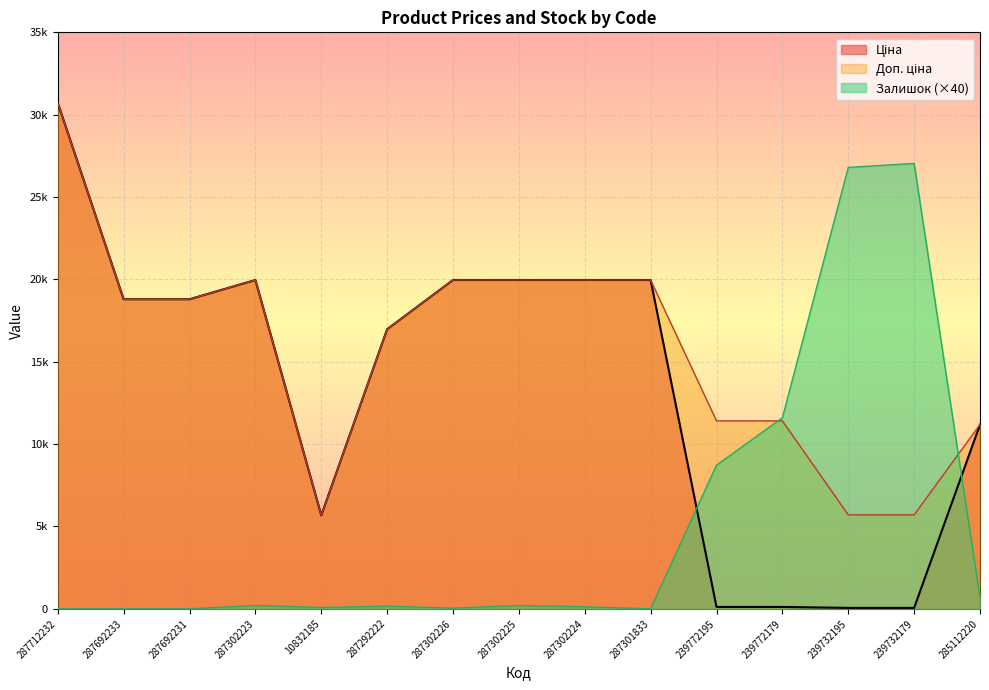

In Ціна, how many points are higher than both neighbors (excluding endpoints)?

1